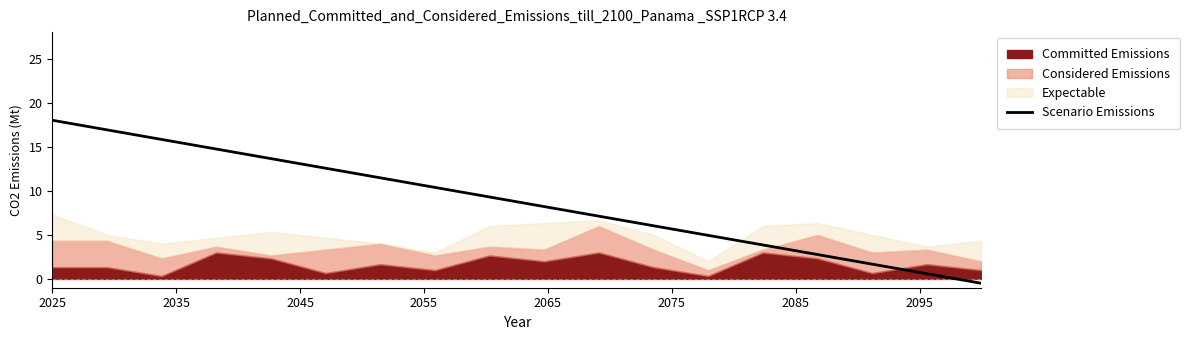

What is the maximum value for Scenario Emissions?

18.0